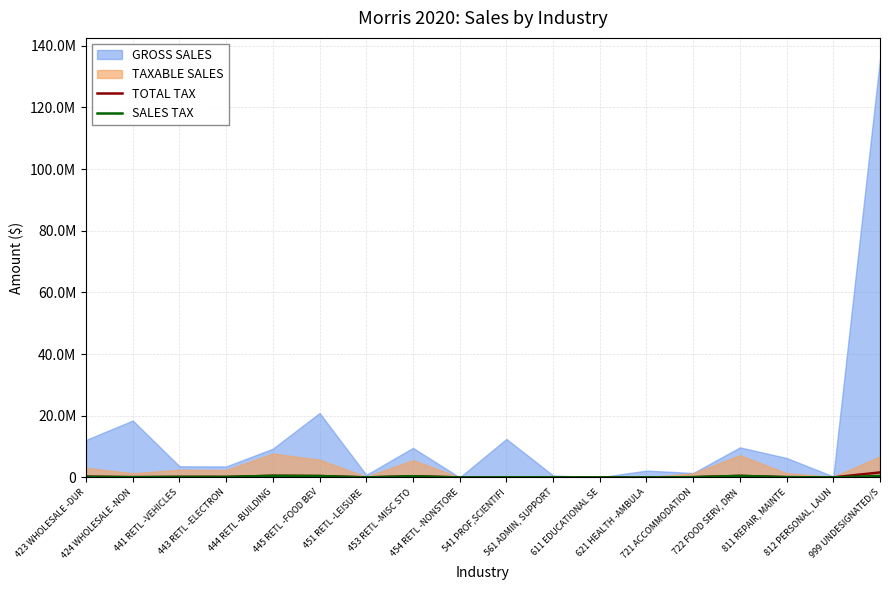

What is the sum of the TOTAL TAX values at 444 RETL -BUILDING and 443 RETL -ELECTRON?

705892